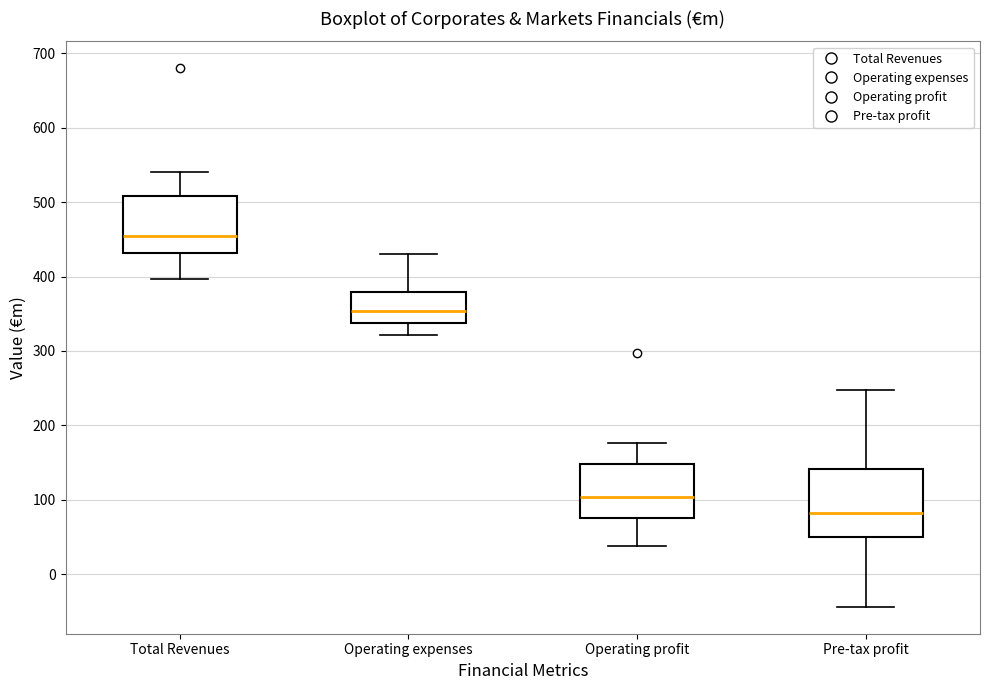

Where does the median line of the box for Operating expenses sit on the y-axis? The values are not printed on the chart, so give them approximately, as read against the axis.

350